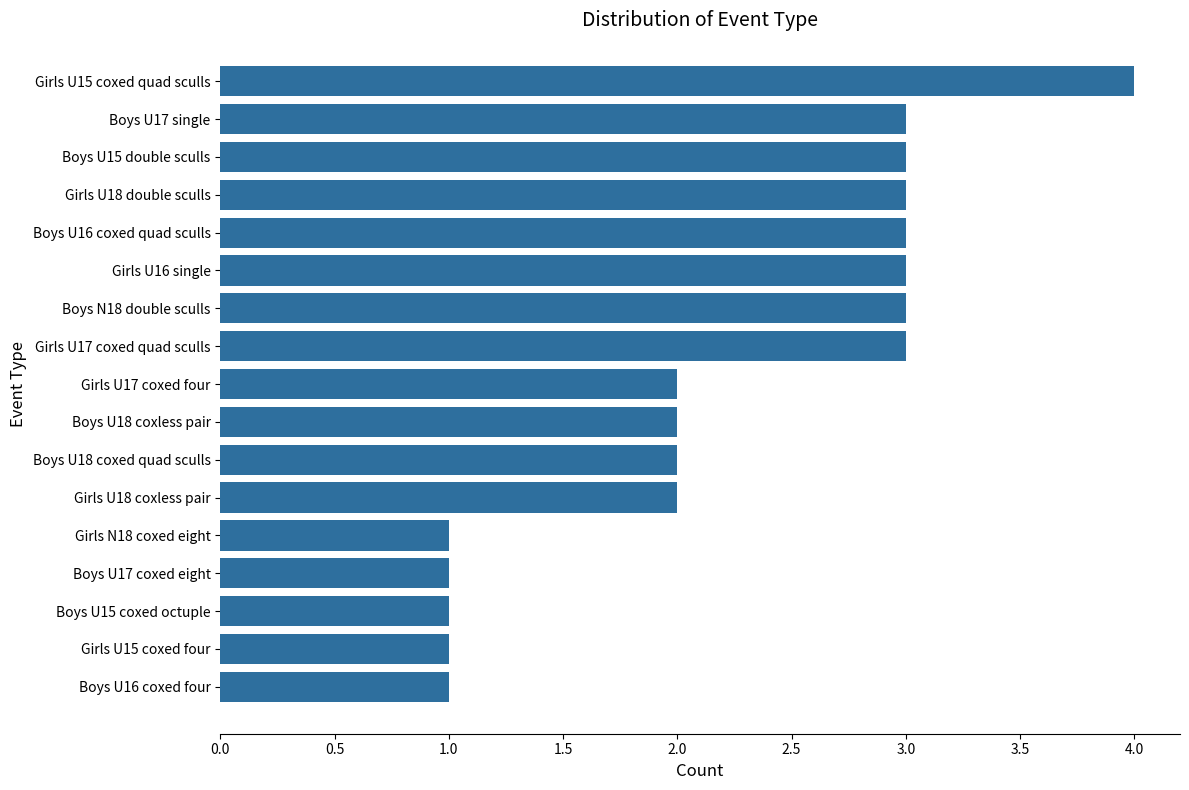

What is the value of the 5th bar from the top?

3